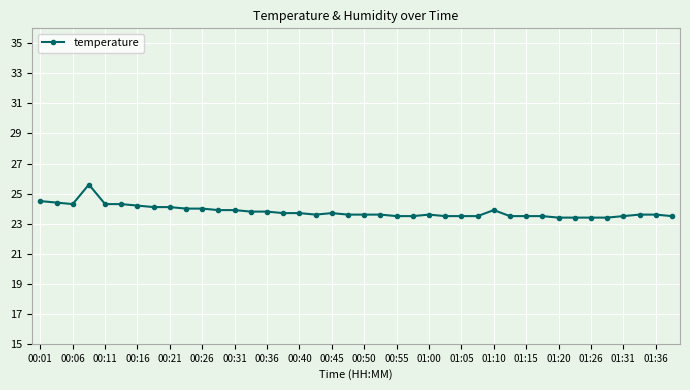

What is the value of the 37th point from the left?

23.5